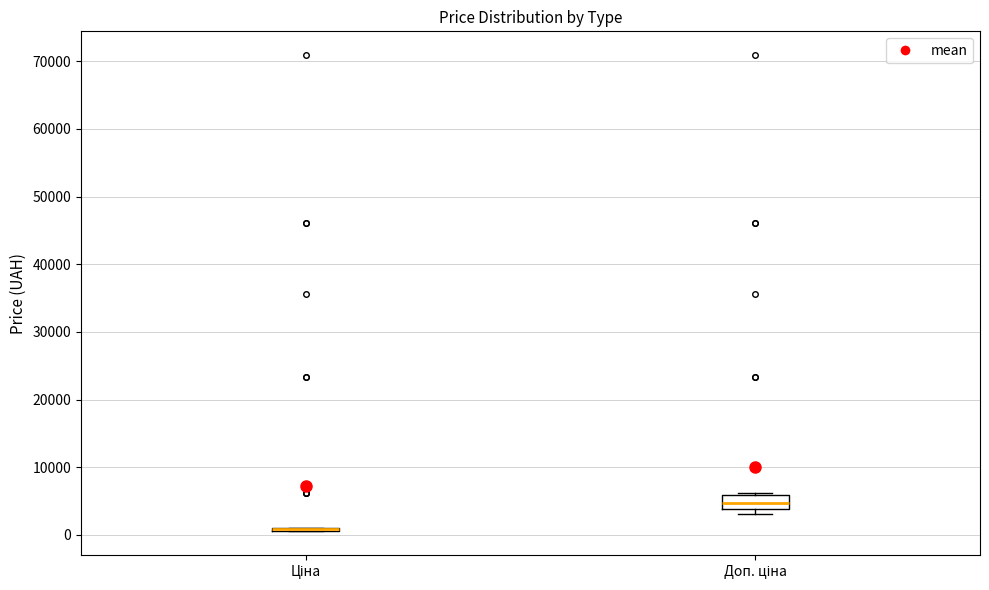

Where is the lower edge of the box for Доп. ціна on the y-axis? The values are not printed on the chart, so give them approximately, as read against the axis.

4000